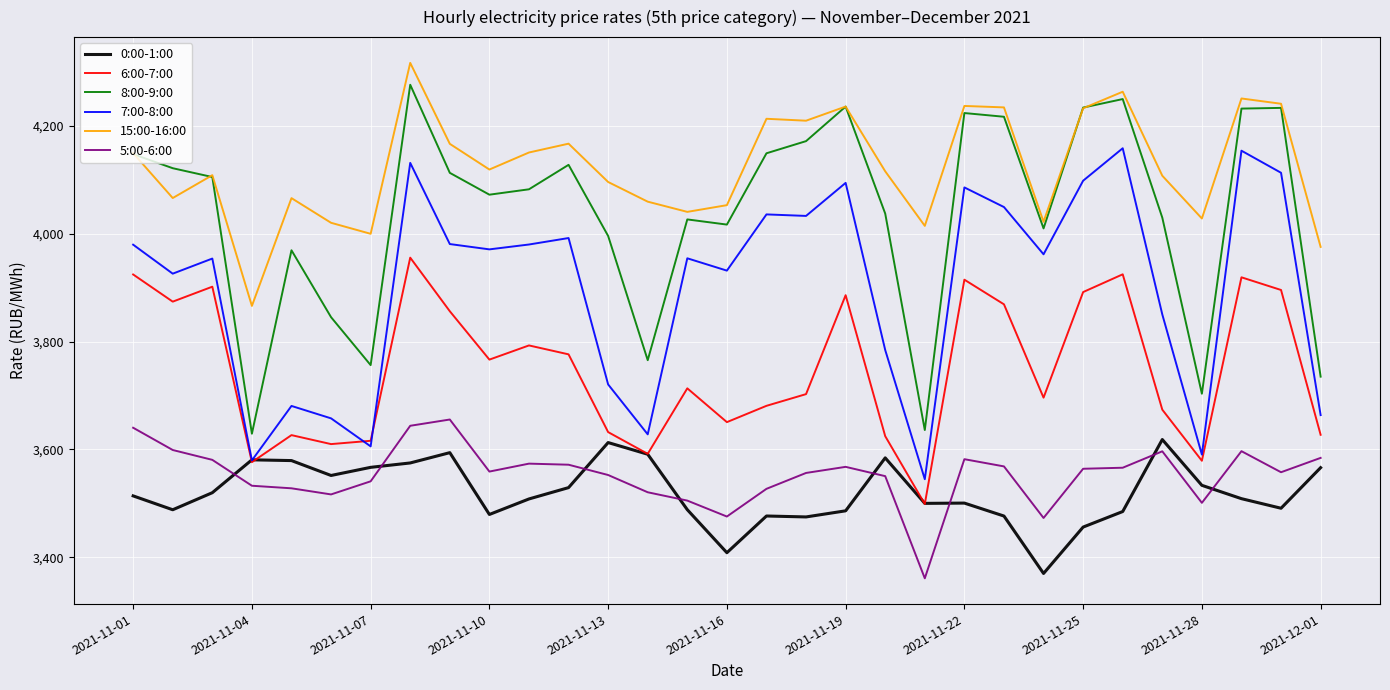

What is the lowest value of the 7:00-8:00 series?

3544.8